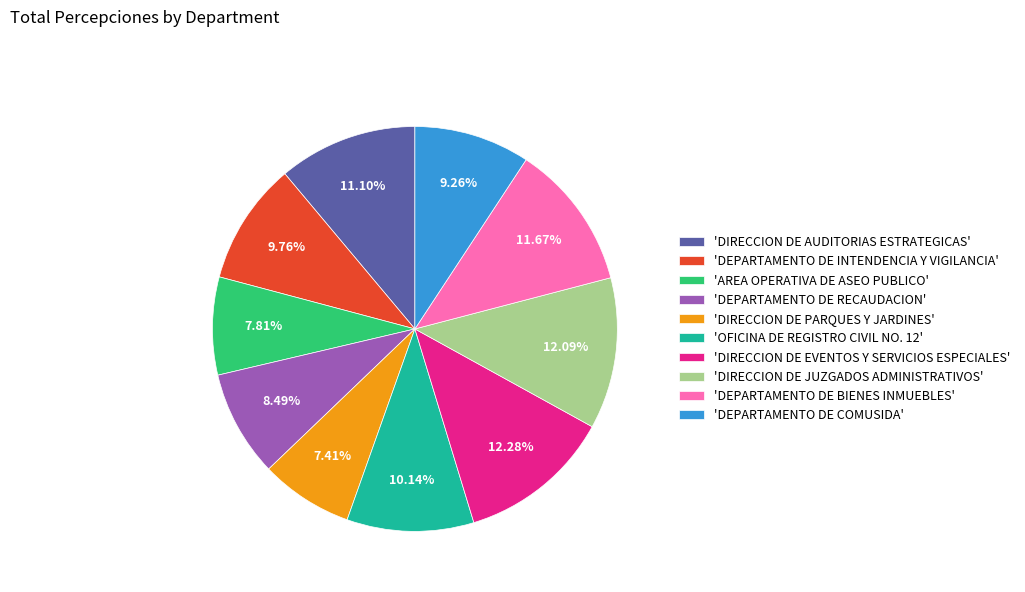

Is the sum of 'DIRECCION DE EVENTOS Y SERVICIOS ESPECIALES' and 'DIRECCION DE PARQUES Y JARDINES' greater than half?

No